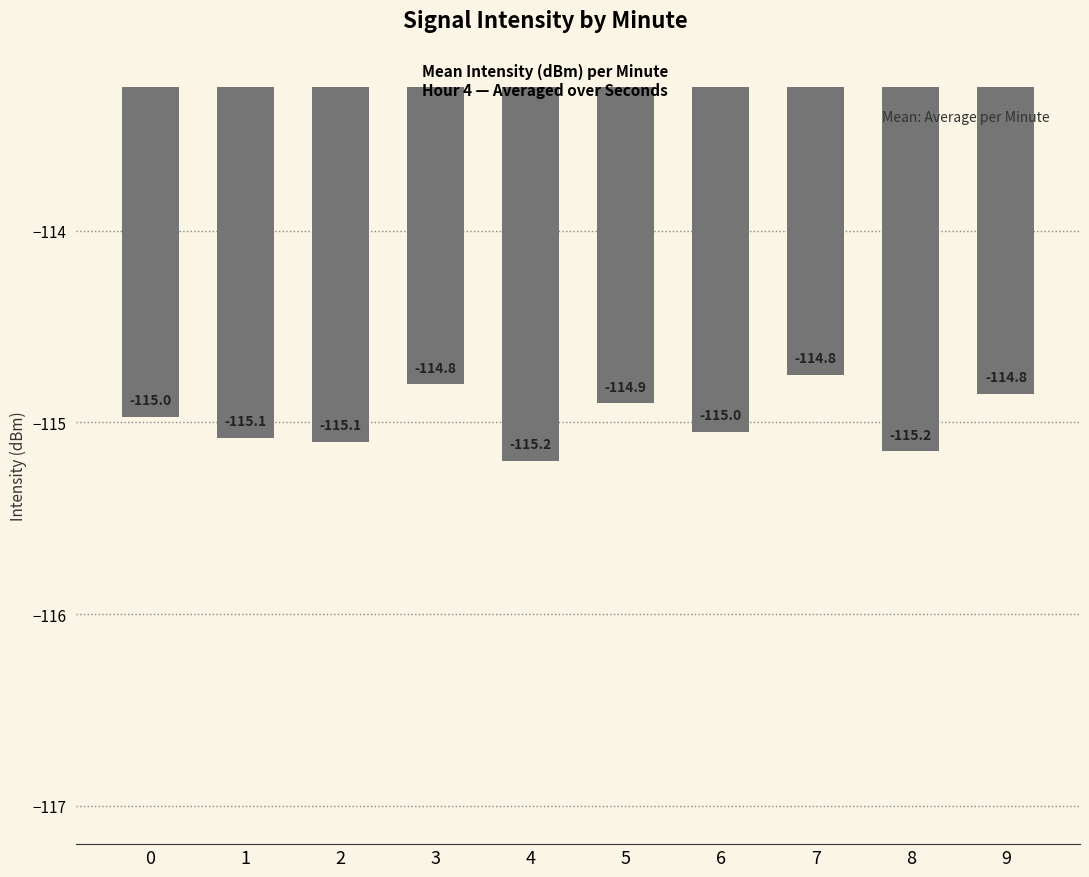

What is the value of the 6th bar from the left?

-114.9